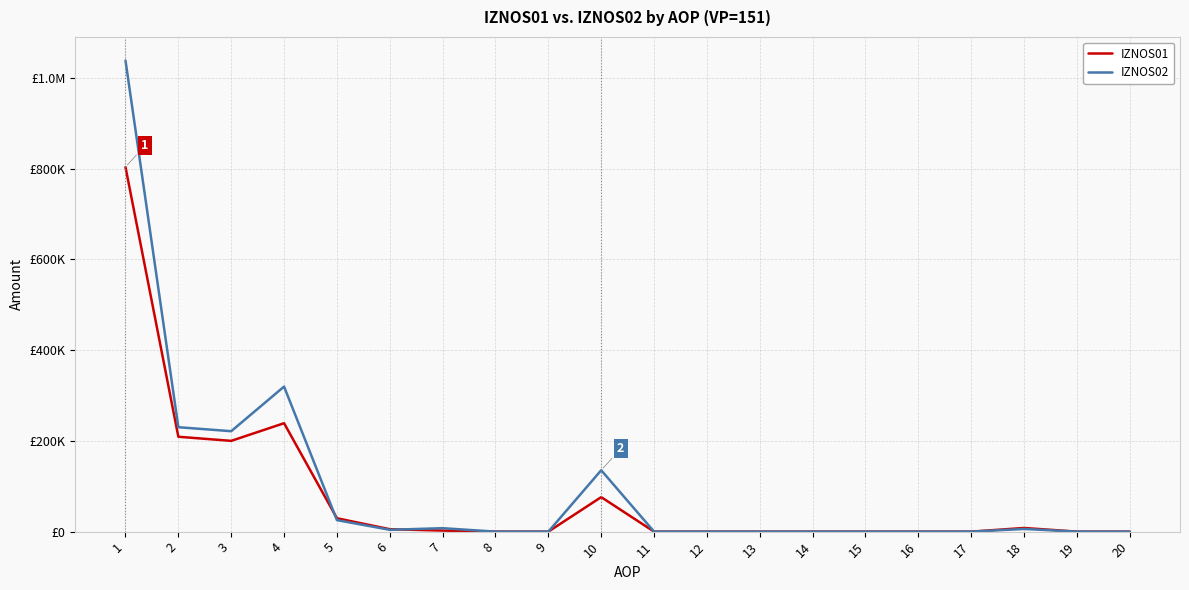

What value does the IZNOS01 series have at 10?

76079.0